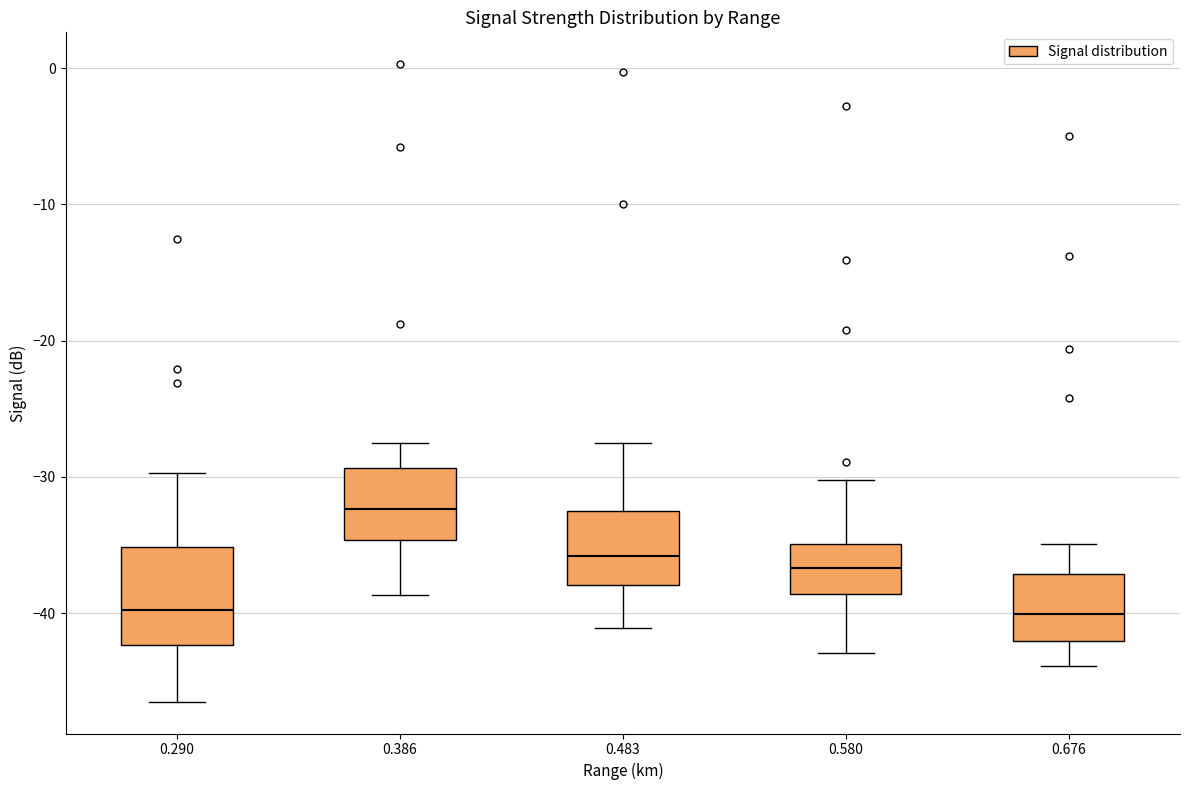

Reading left to right, transcribe this box plot: for each box, give where its median line is, the range the box spans, and where its two whiskers end, as read against the y-axis. The values are not printed on the chart, so give them approximately, as read against the axis.

0.290: median -40, box -42 to -35, whiskers -46 to -30
0.386: median -32, box -35 to -29, whiskers -39 to -27
0.483: median -36, box -38 to -33, whiskers -41 to -27
0.580: median -37, box -39 to -35, whiskers -43 to -30
0.676: median -40, box -42 to -37, whiskers -44 to -35